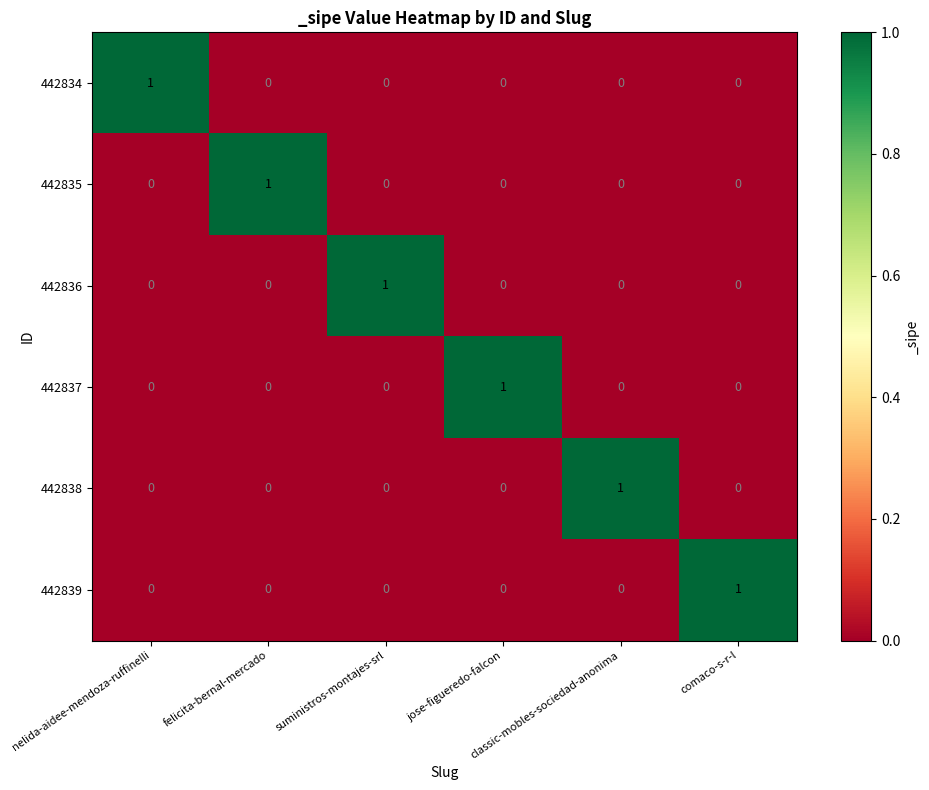

At how many categories does at least one series exceed 0?

6